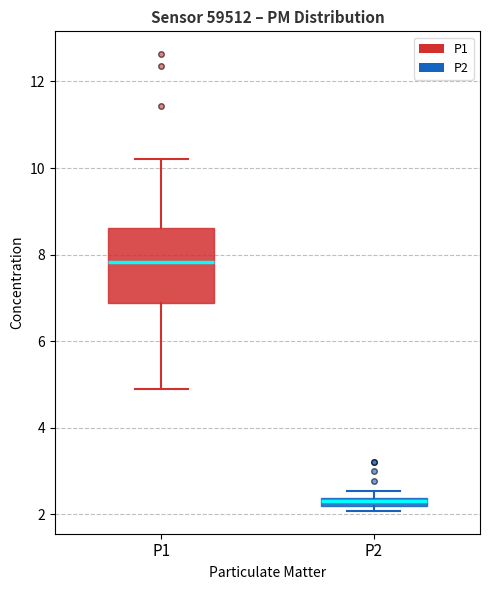

Where is the lower edge of the box for P2 on the y-axis? The values are not printed on the chart, so give them approximately, as read against the axis.

2.2